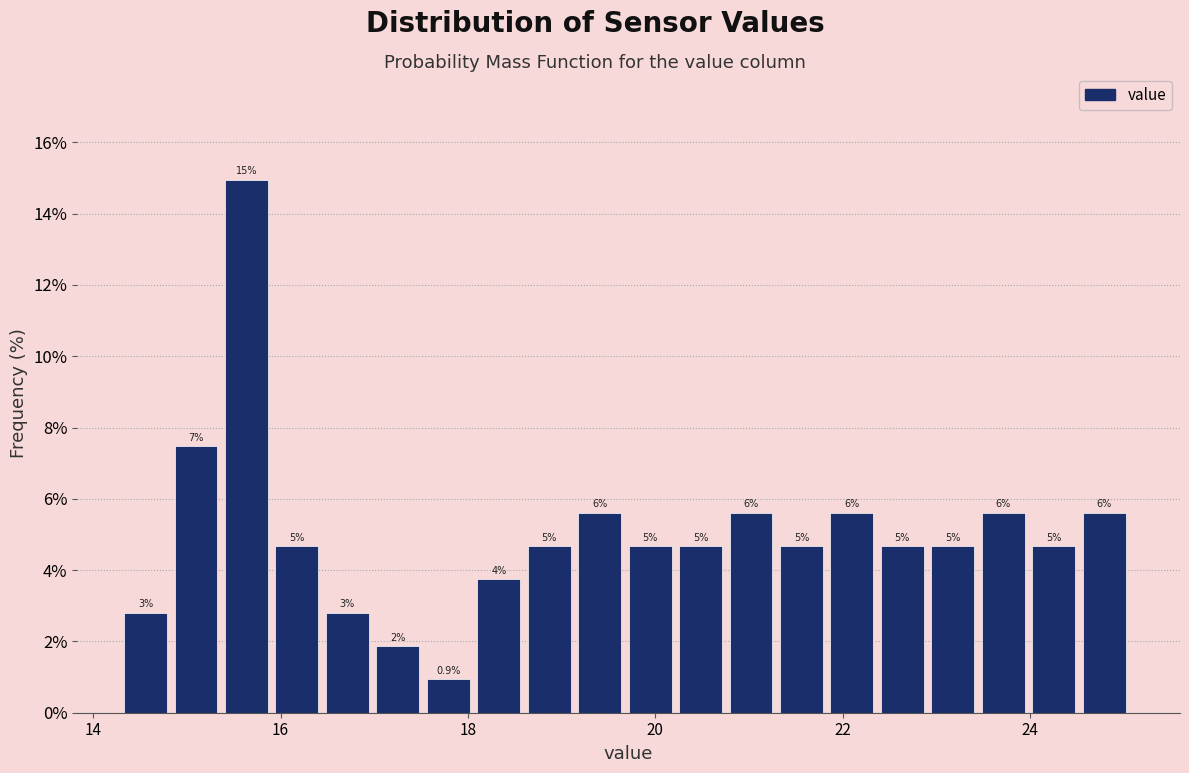

Read against the x-axis, roughly where is the centre of the tallest bar?

15.6